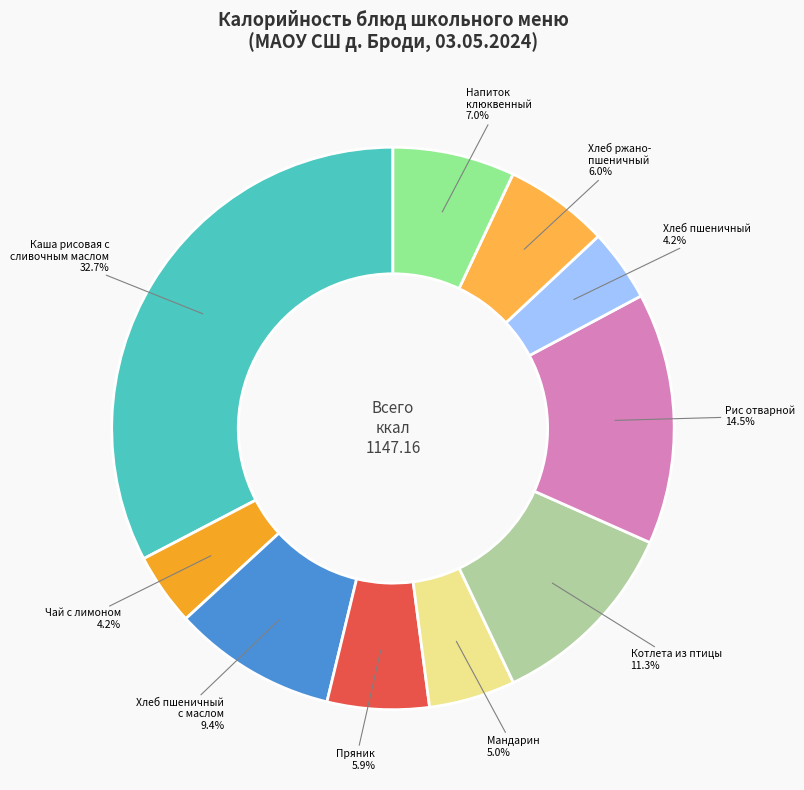

How much of the chart is everything except Хлеб пшеничный с маслом?

90.6%